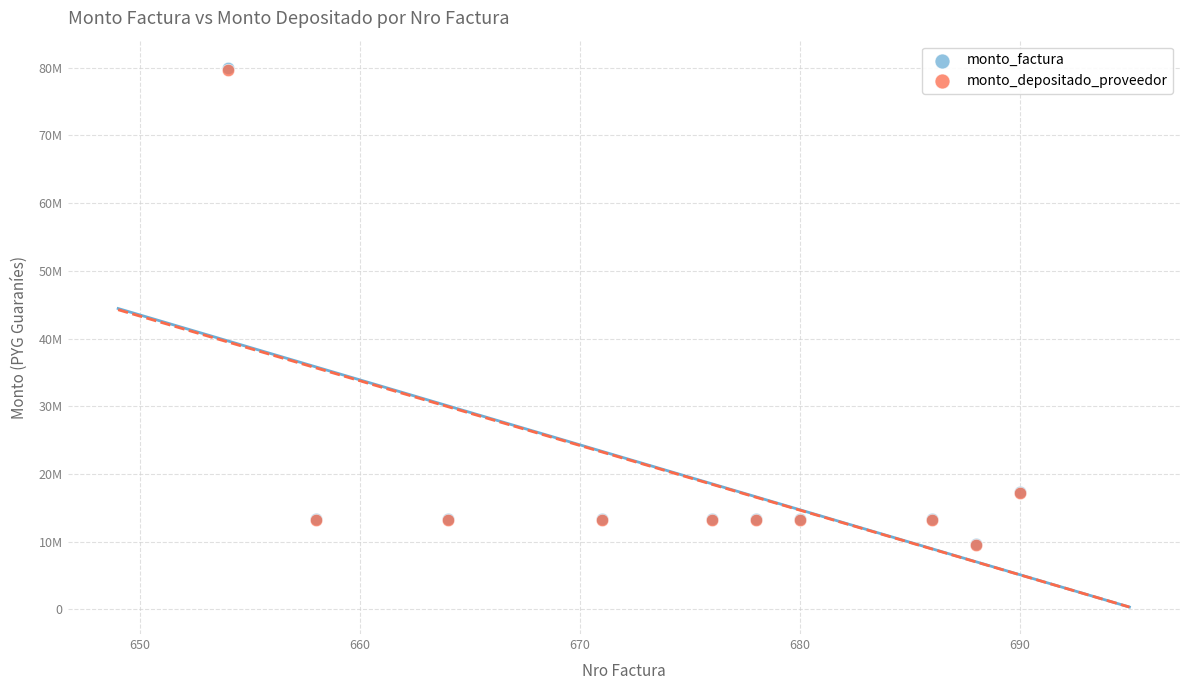

Which series has the widest spread of Y values?

monto_factura